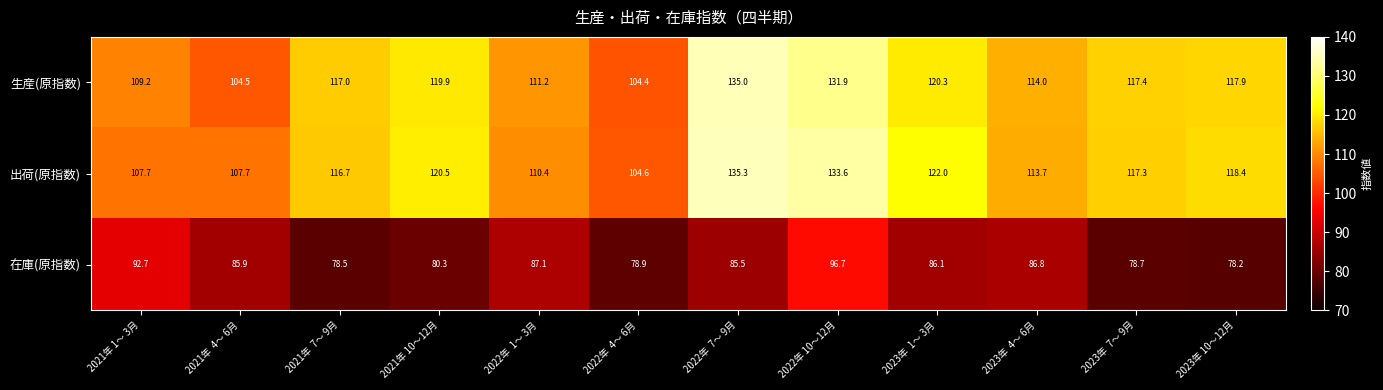

Rank the series at 2021年 1～ 3月 from highest to lowest value.

生産(原指数), 出荷(原指数), 在庫(原指数)